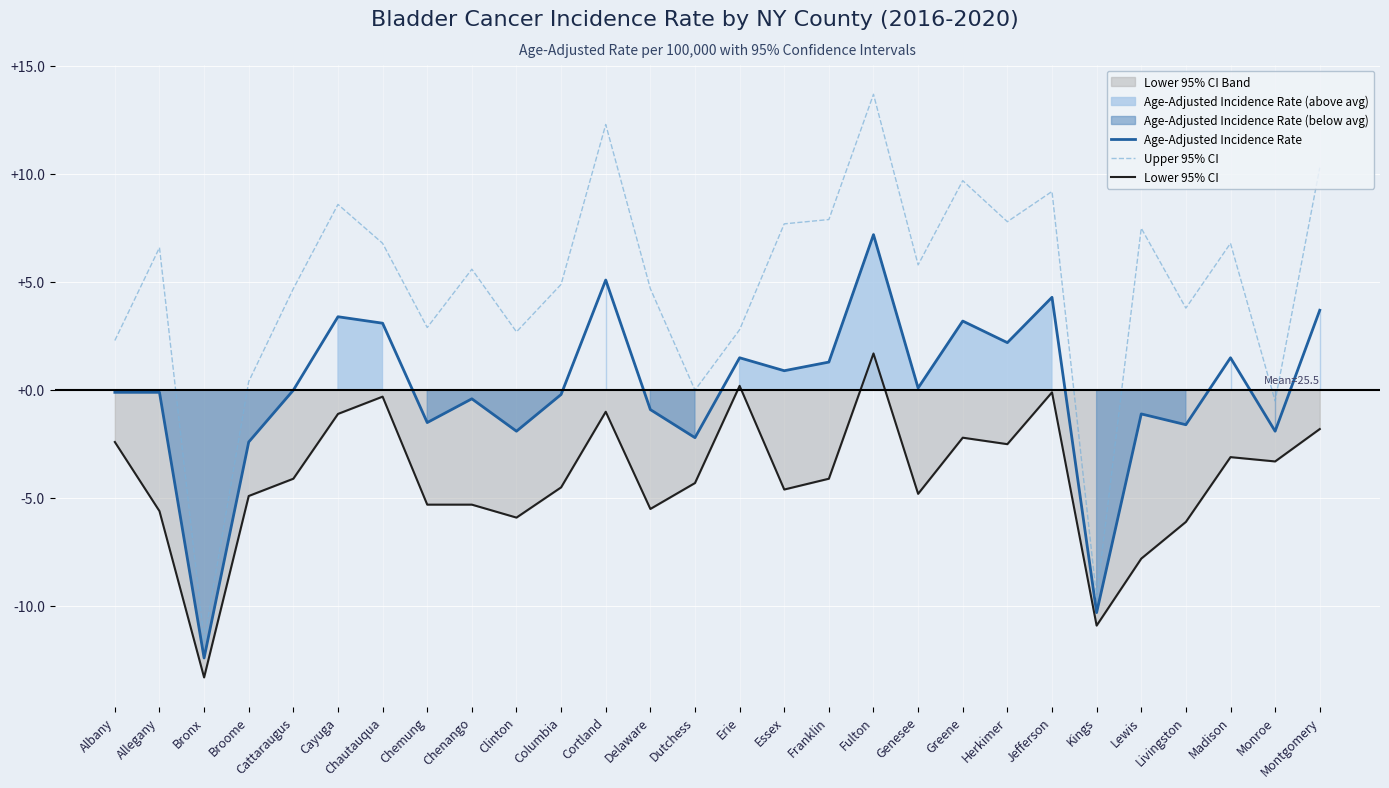

What is the label of the 3rd point from the right?

Madison